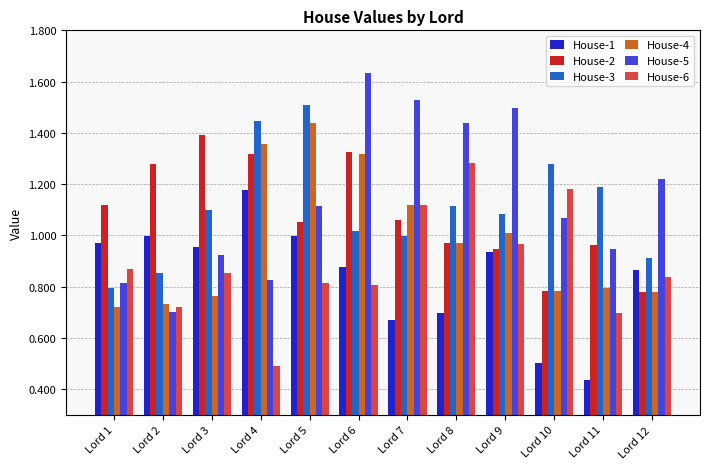

How many data points in House-5 are less than 1?

5